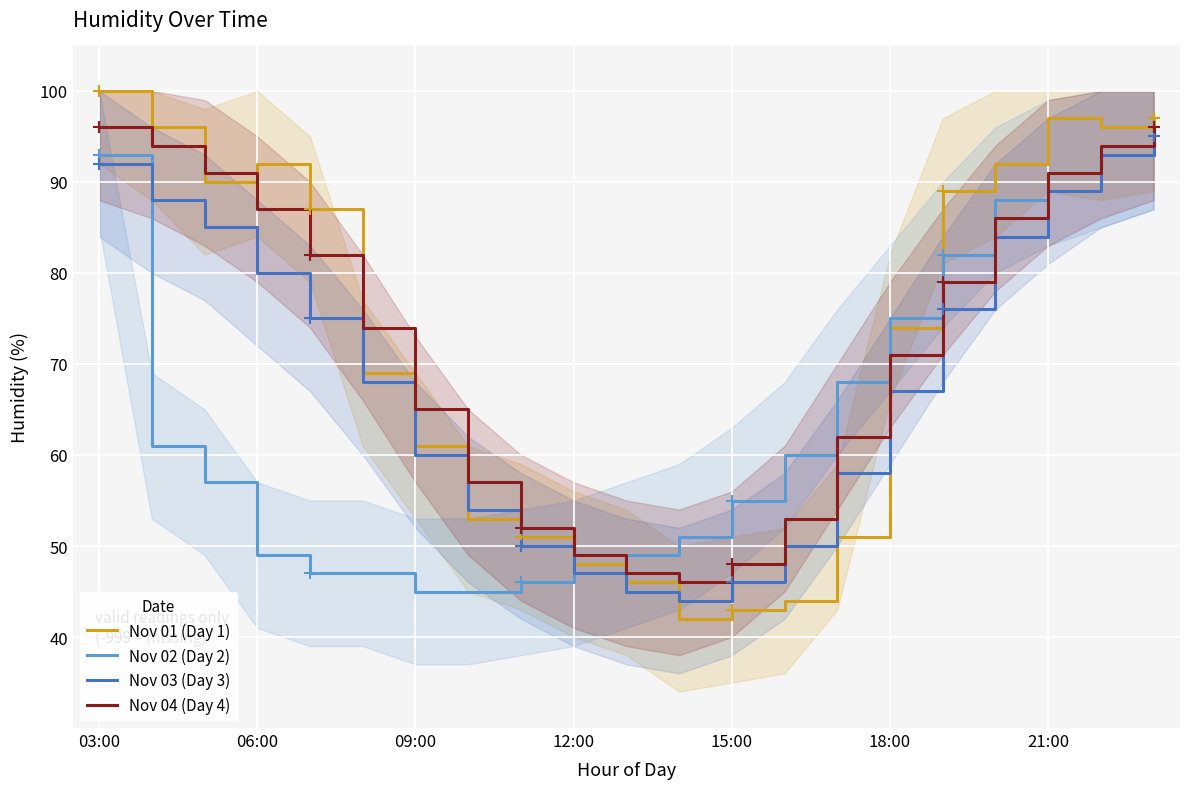

How many intersections are there between Nov 01 (Day 1) and Nov 03 (Day 3)?

4